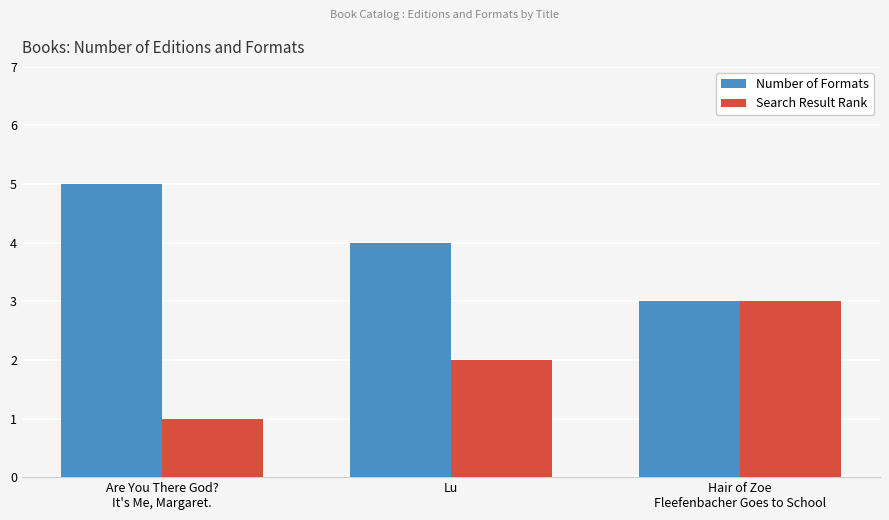

Reading right to left, transcribe all the data shown in this chart.

Number of Formats: Hair of Zoe
Fleefenbacher Goes to School=3	Lu=4	Are You There God?
It's Me, Margaret.=5
Search Result Rank: Hair of Zoe
Fleefenbacher Goes to School=3	Lu=2	Are You There God?
It's Me, Margaret.=1